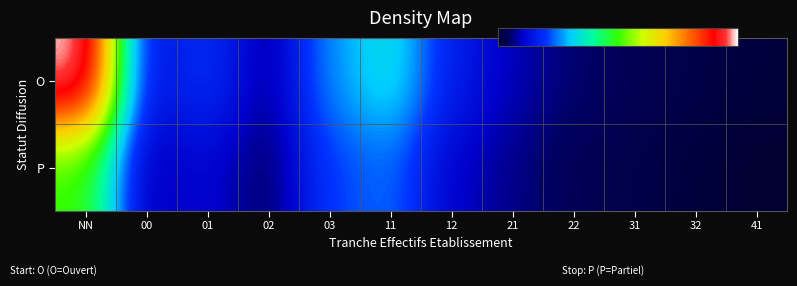

Which series has the widest spread of values?

O